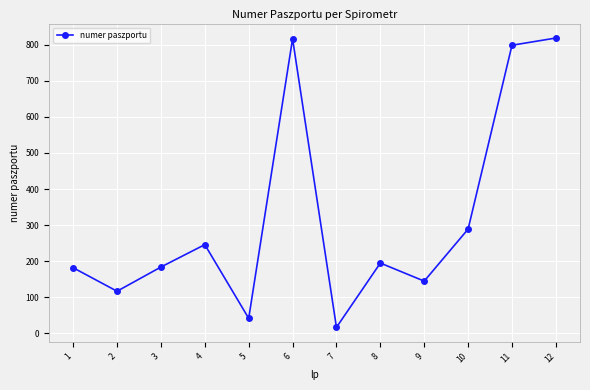

The chart shows a value of 446 at 6. True or false?

False